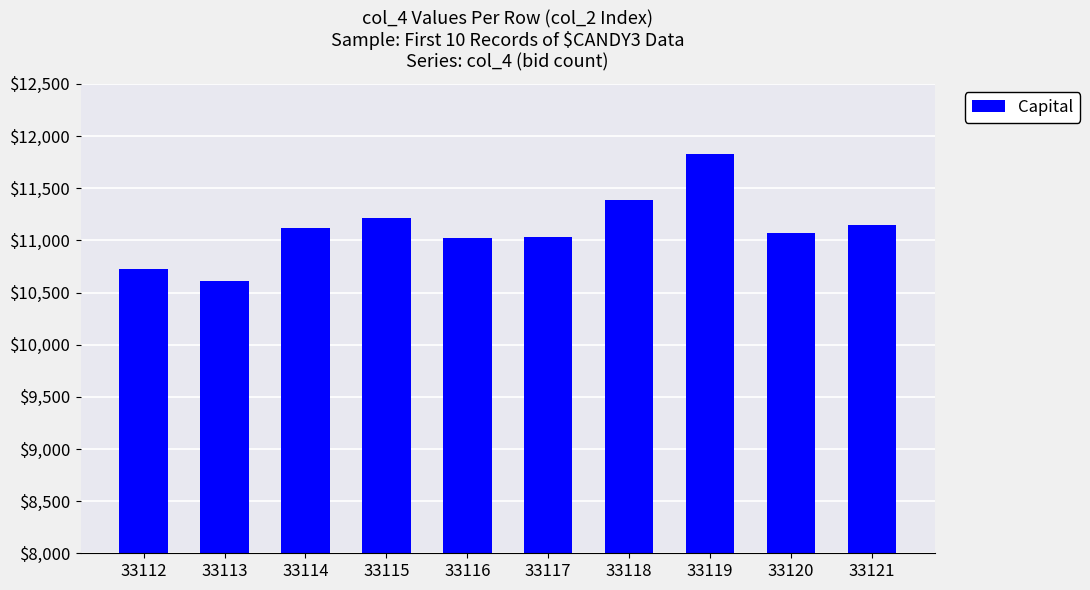

How many categories are shown in the chart?

10